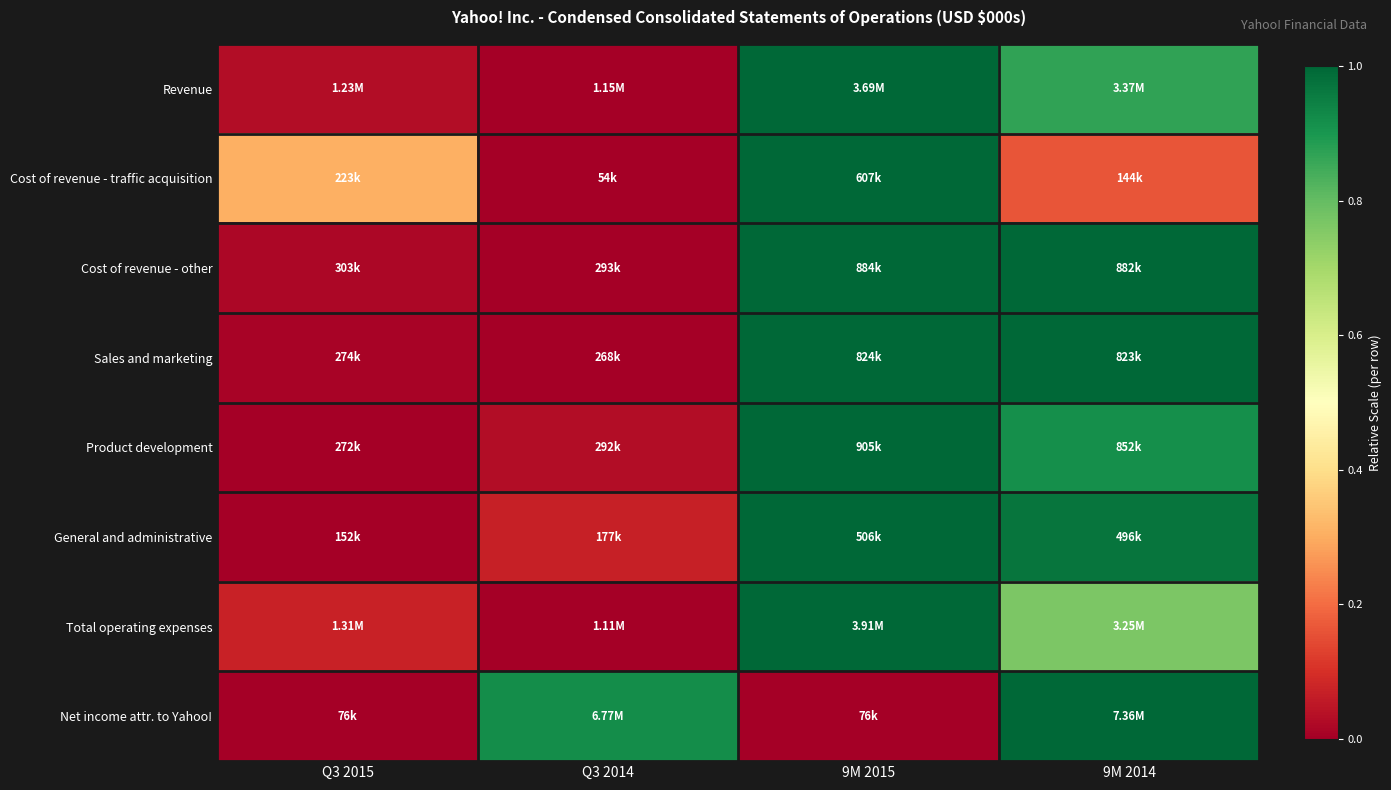

What is the difference between the highest and lowest values at 9M 2015?

1.0